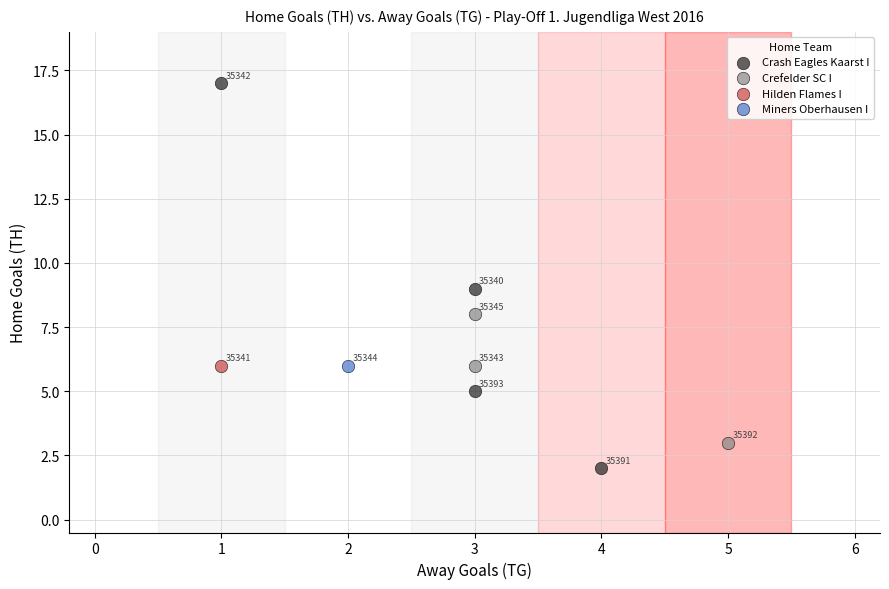

What are all the series names shown in the legend?

Crash Eagles Kaarst I, Crefelder SC I, Hilden Flames I, Miners Oberhausen I